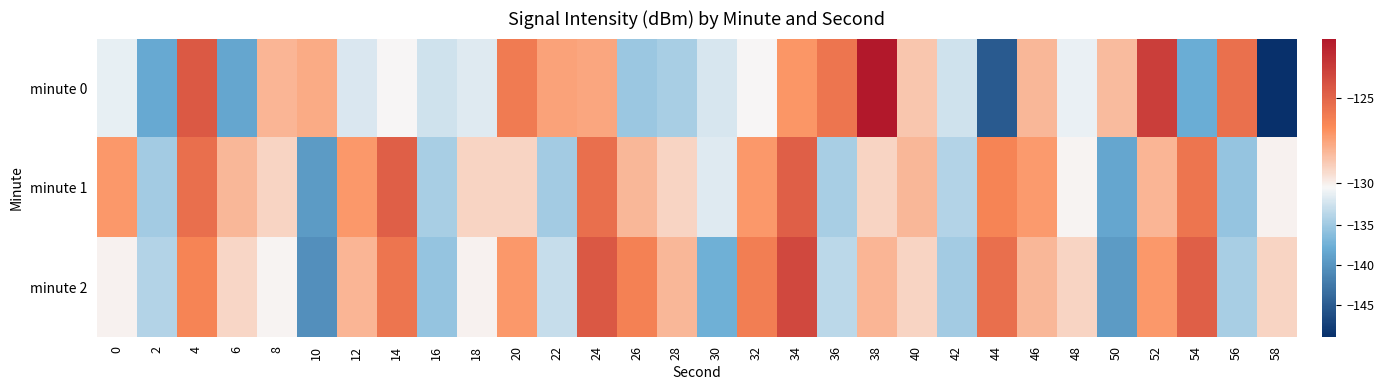

What is the total value across all series at 56?

-395.4